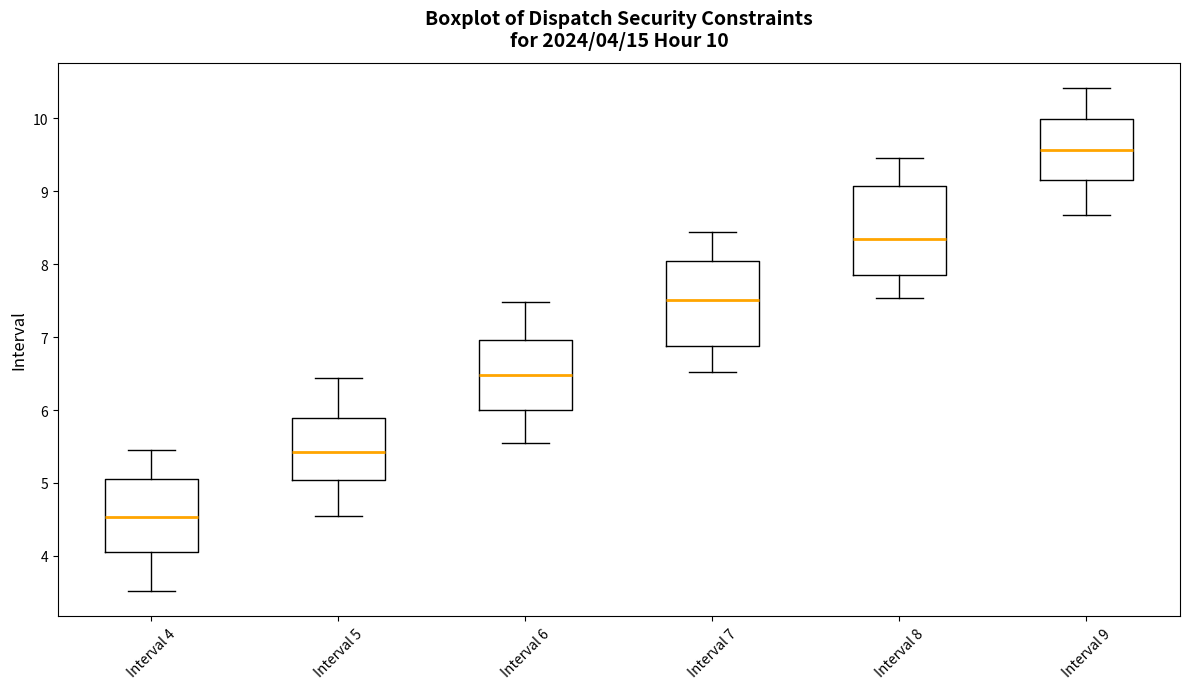

Which box has the lowest median line?

Interval 4